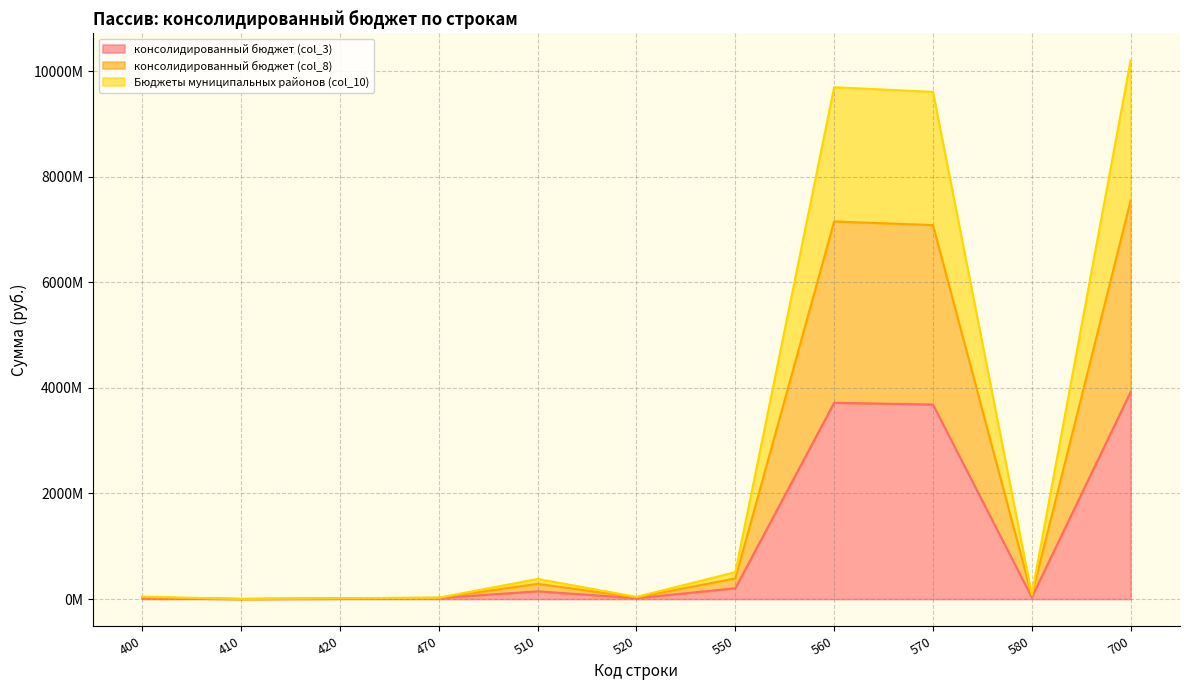

Is the value of консолидированный бюджет (col_3) at 400 greater than the value of консолидированный бюджет (col_8) at 570?

No